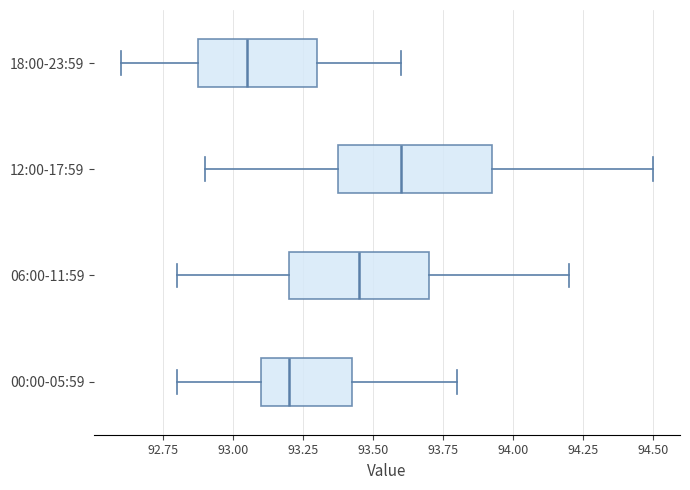

Which box is the widest, from its left edge to its right edge?

12:00-17:59